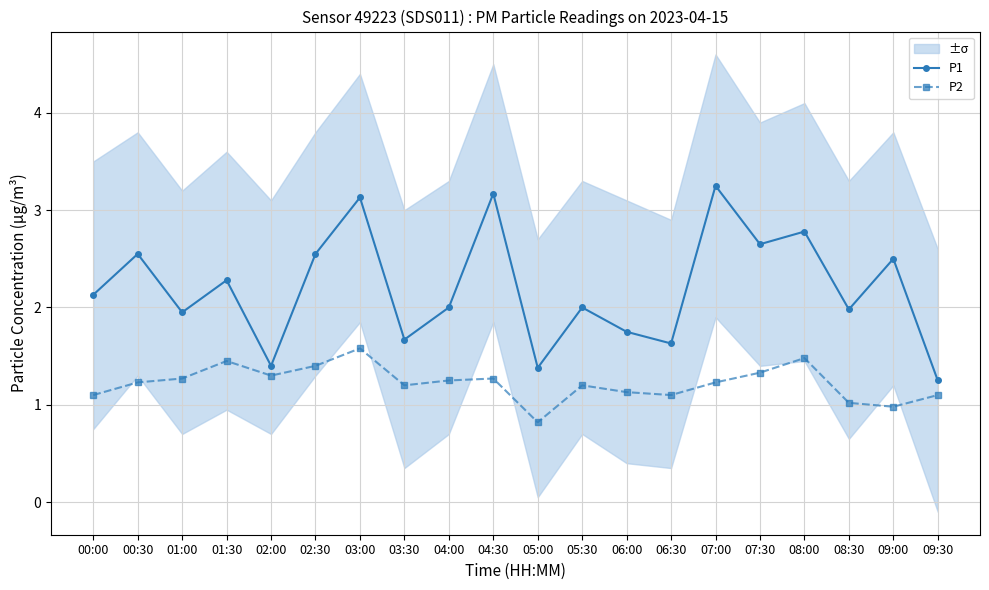

The value of P1 at 01:30 is 2.3. True or false?

True